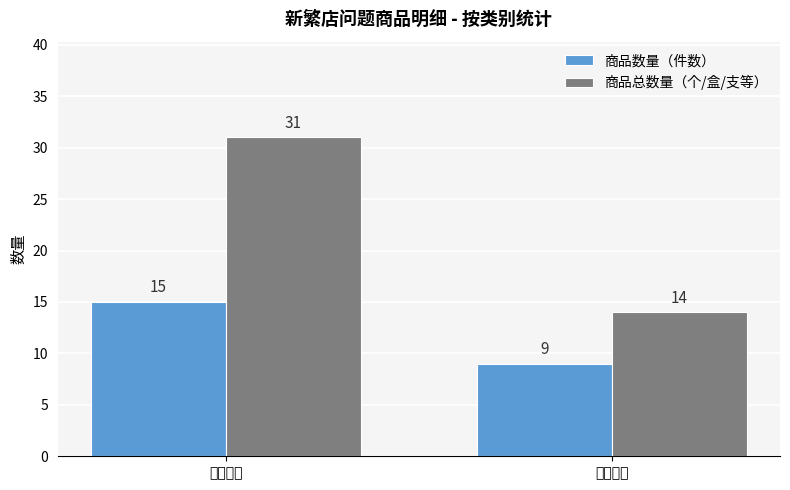

What is the value of the 商品数量（件数） bar at the 2nd from the left?

9